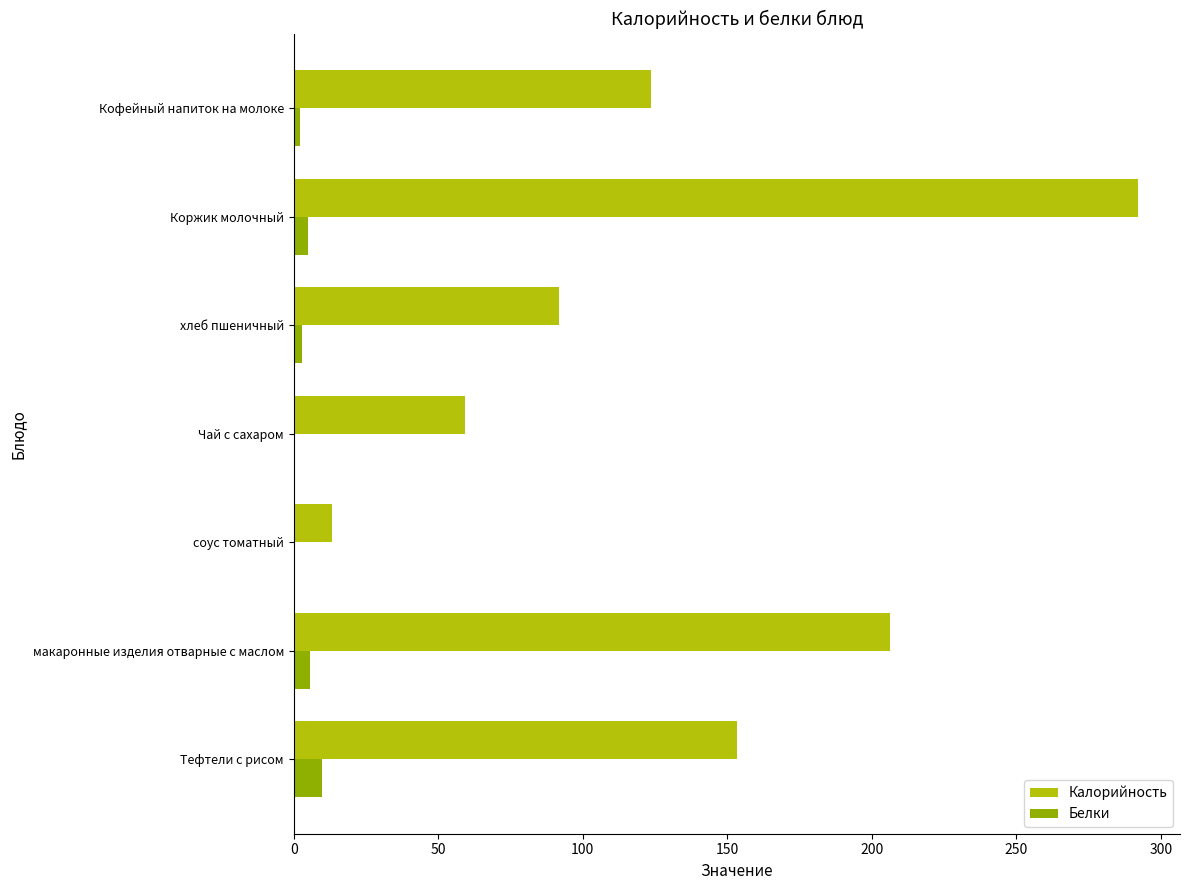

What are all the series names shown in the legend?

Калорийность, Белки